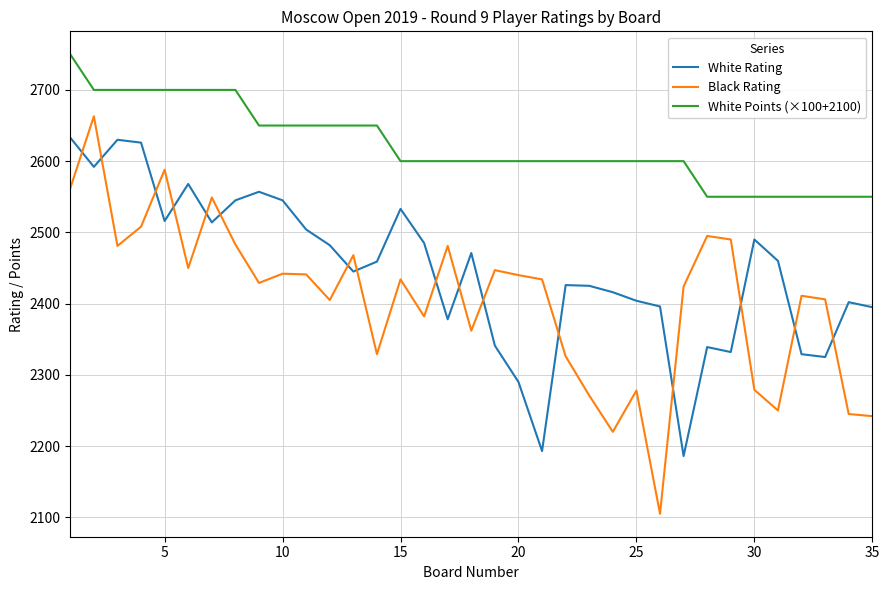

List the series in order of their overall mean, highest first.

White Points (×100+2100), White Rating, Black Rating